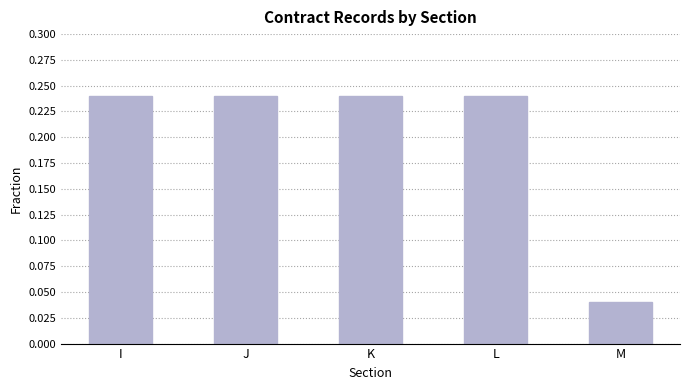

At which label is the value closest to 0?

M